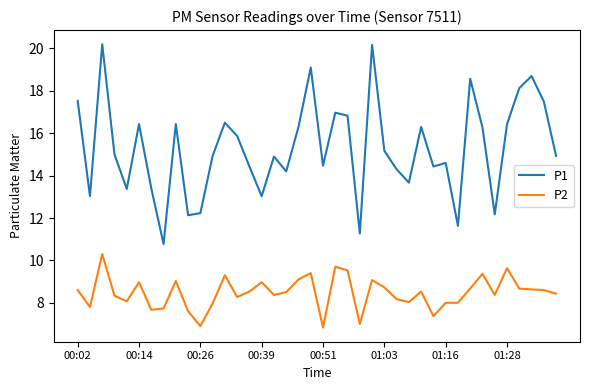

List the series in order of their peak value, highest first.

P1, P2